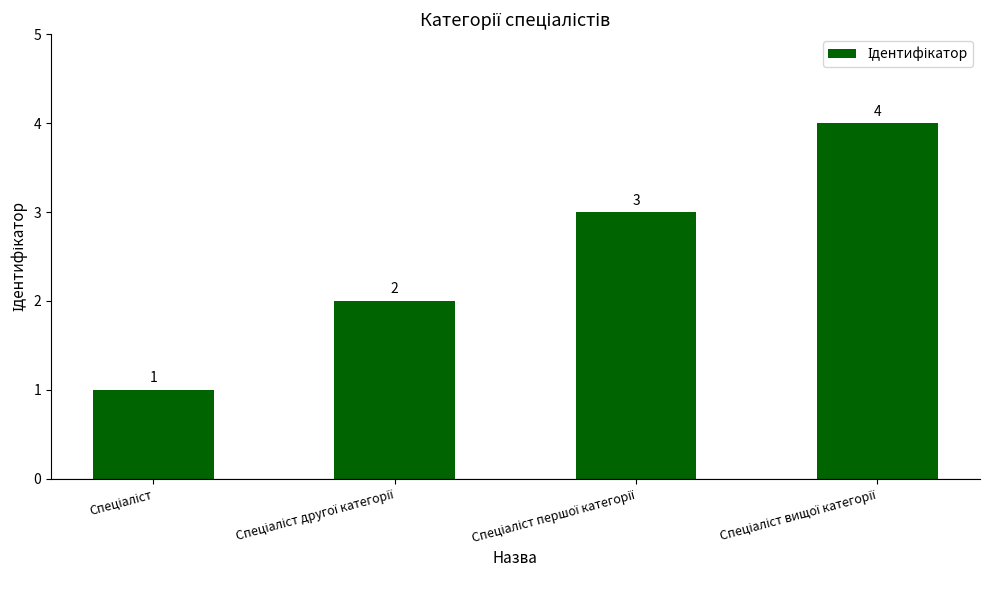

What is the minimum value shown in the chart?

1